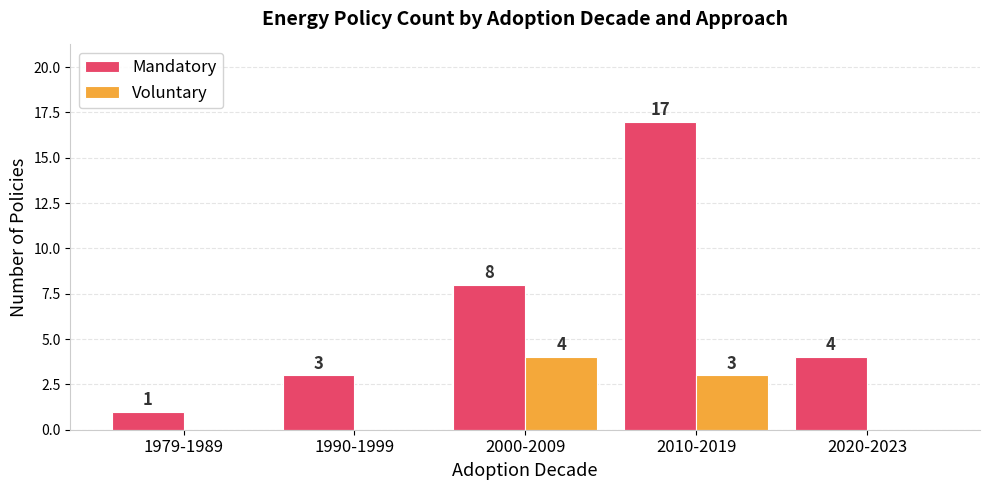

What is the maximum value for Mandatory?

17